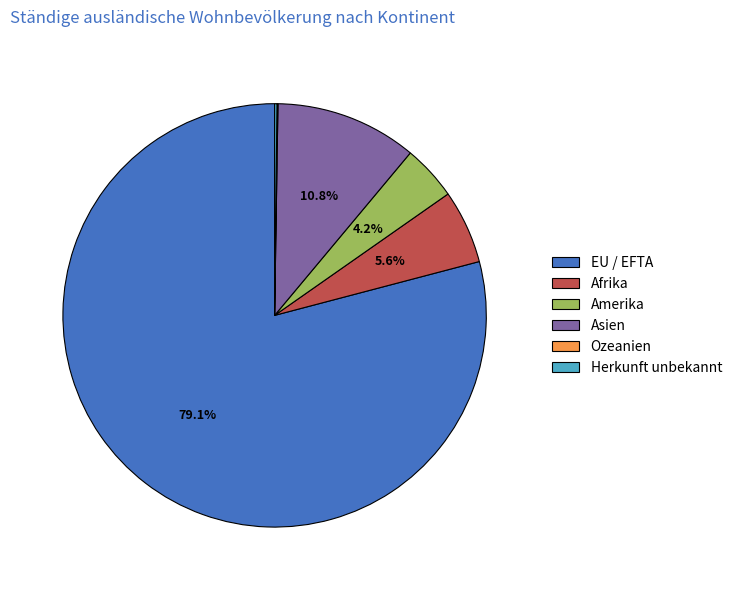

Does EU / EFTA account for over 50% of the chart?

Yes